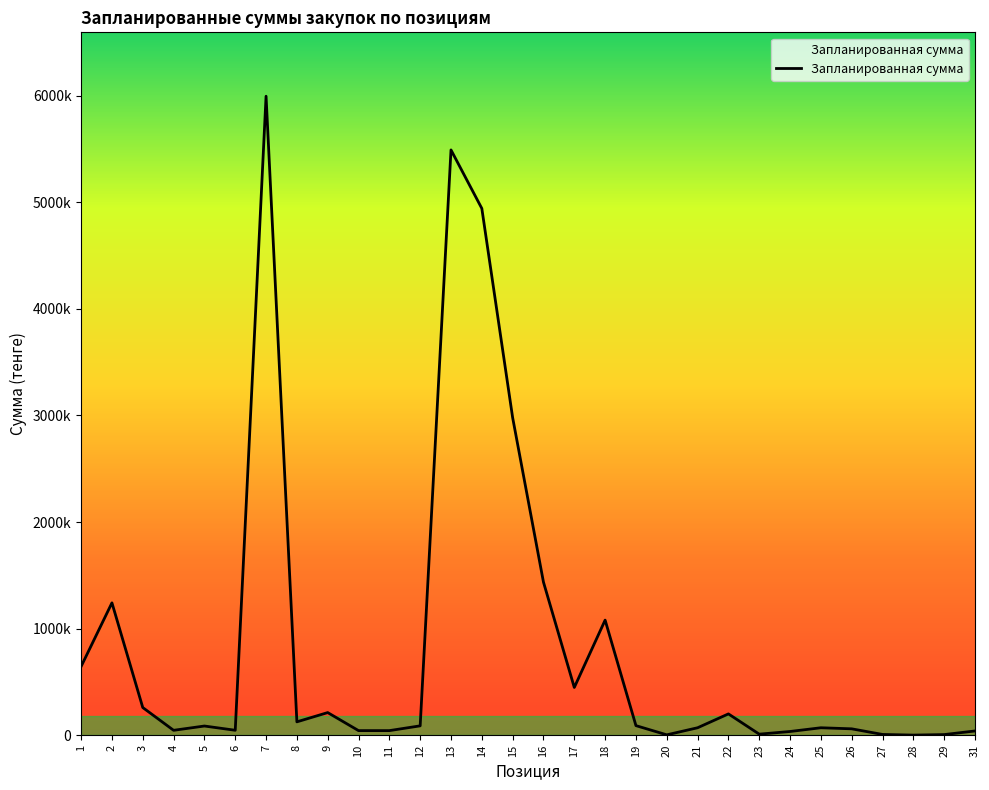

What is the smallest value displayed?

1200